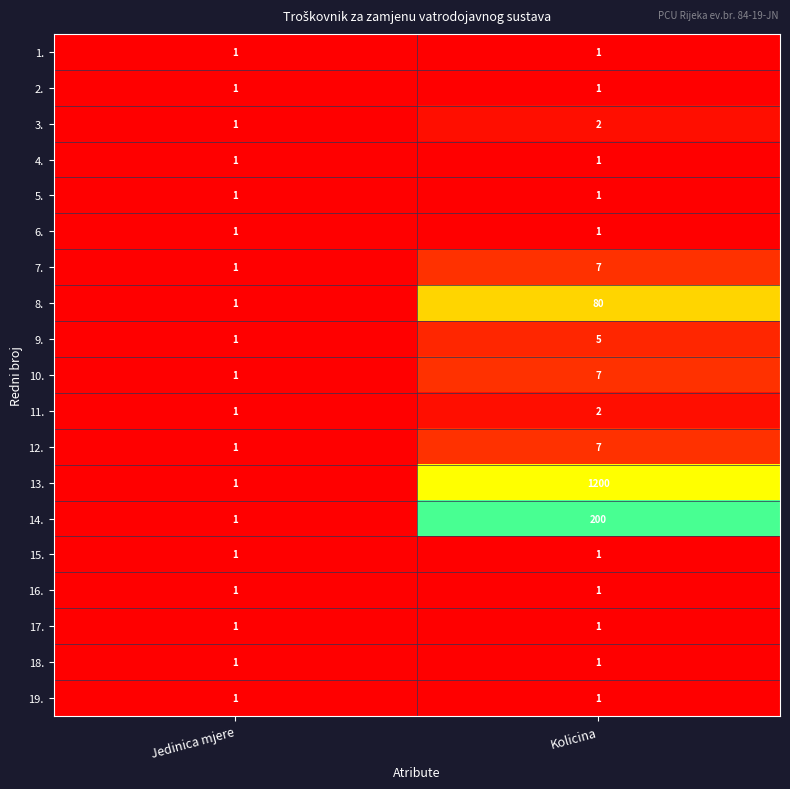

Which series has the largest total across all categories?

13.